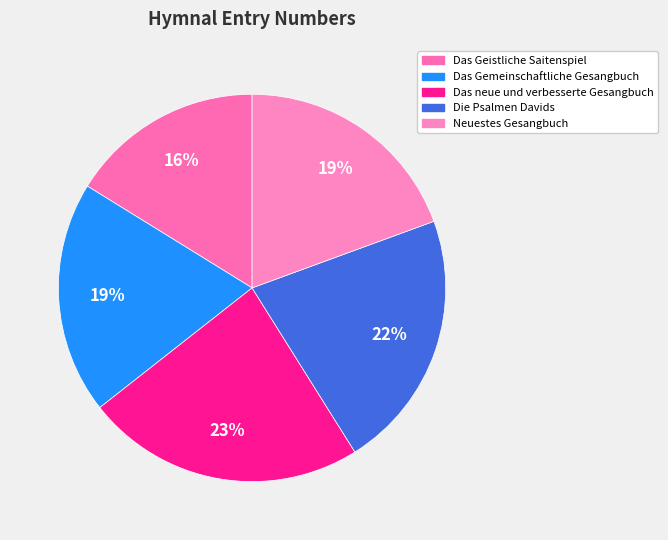

Is there any slice that represents more than half of the pie?

No